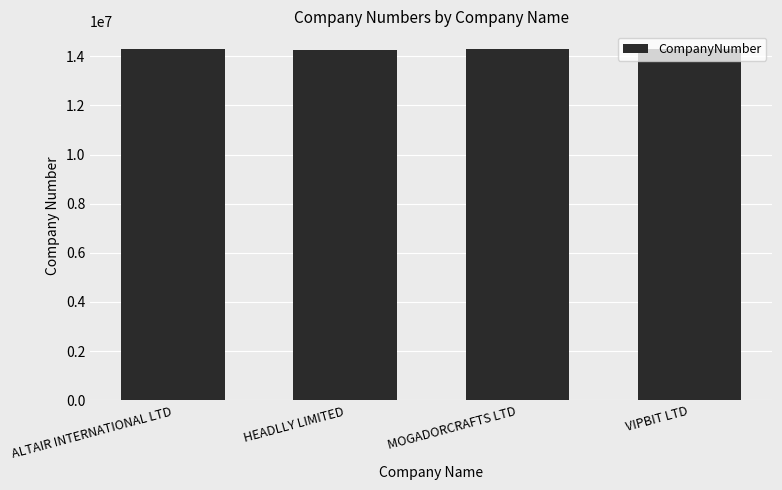

The chart shows a value of 4300755 at ALTAIR INTERNATIONAL LTD. True or false?

False